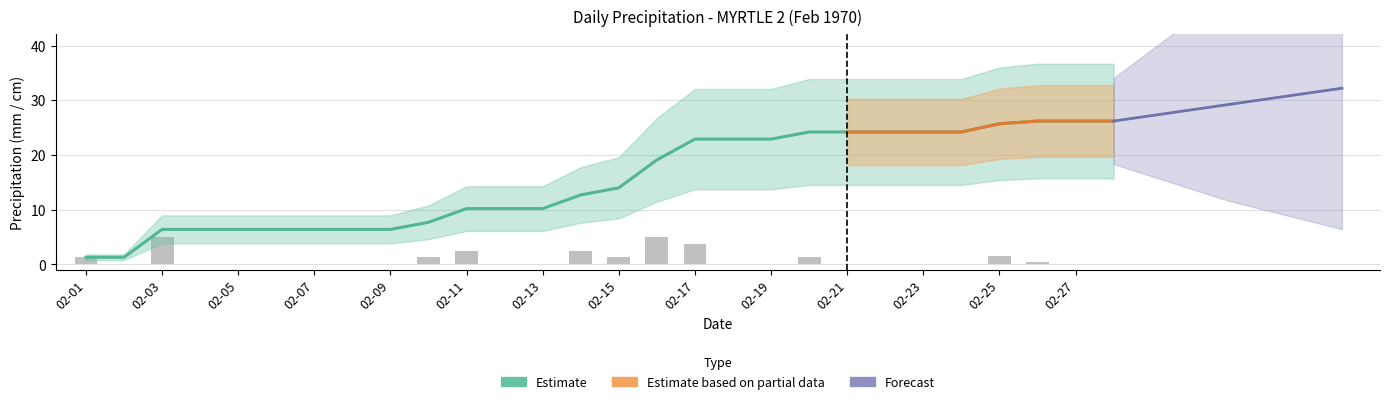

Which has a higher value, 02-15 or 02-02?

02-15